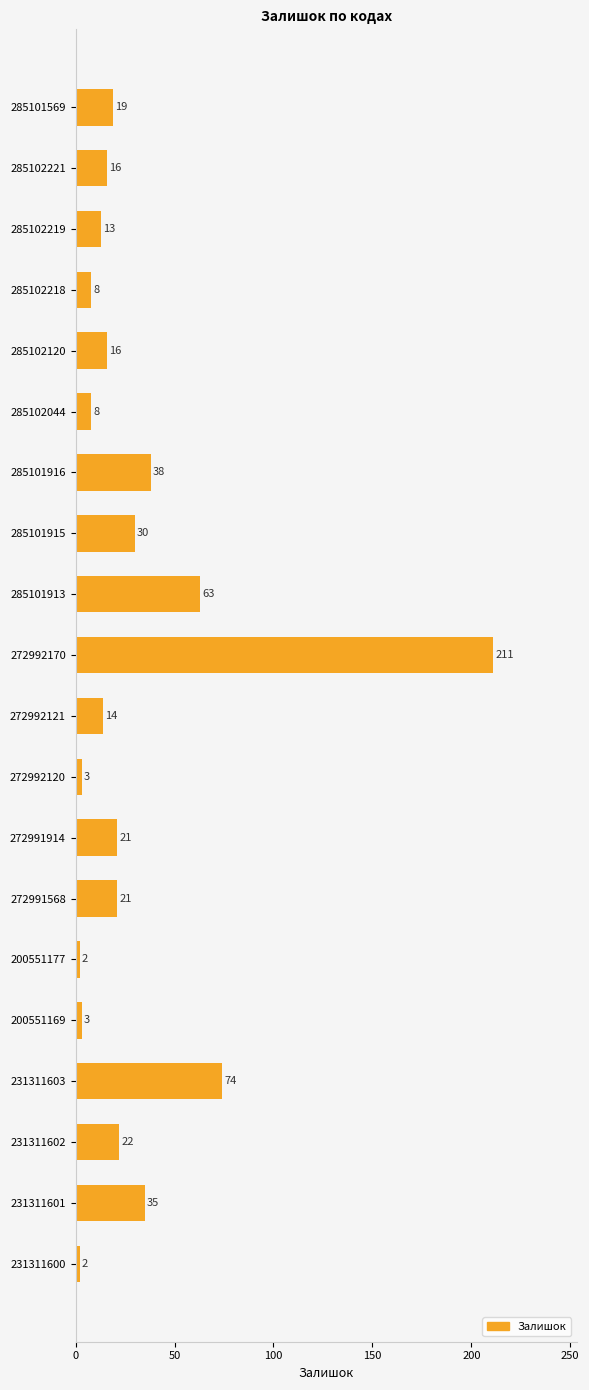

Between 285101569 and 285102120, which is larger?

285101569